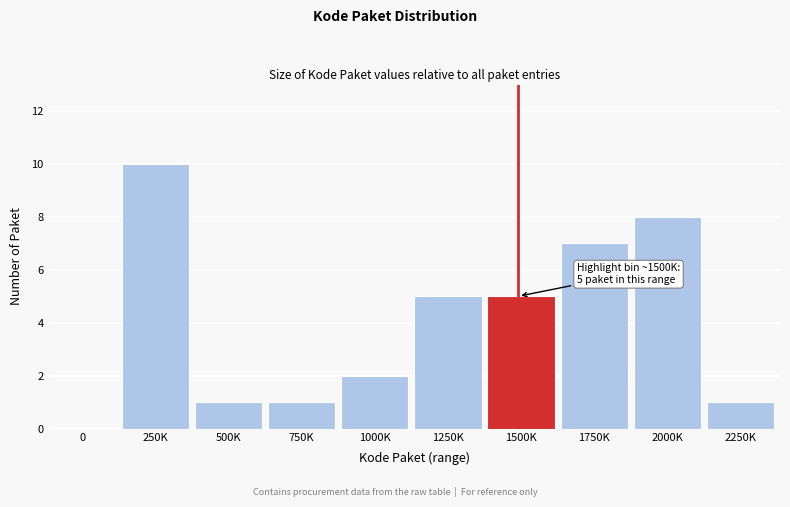

Reading left to right, what are all the values shown in this chart?

0=0	250K=10	500K=1	750K=1	1000K=2	1250K=5	1500K=5	1750K=7	2000K=8	2250K=1